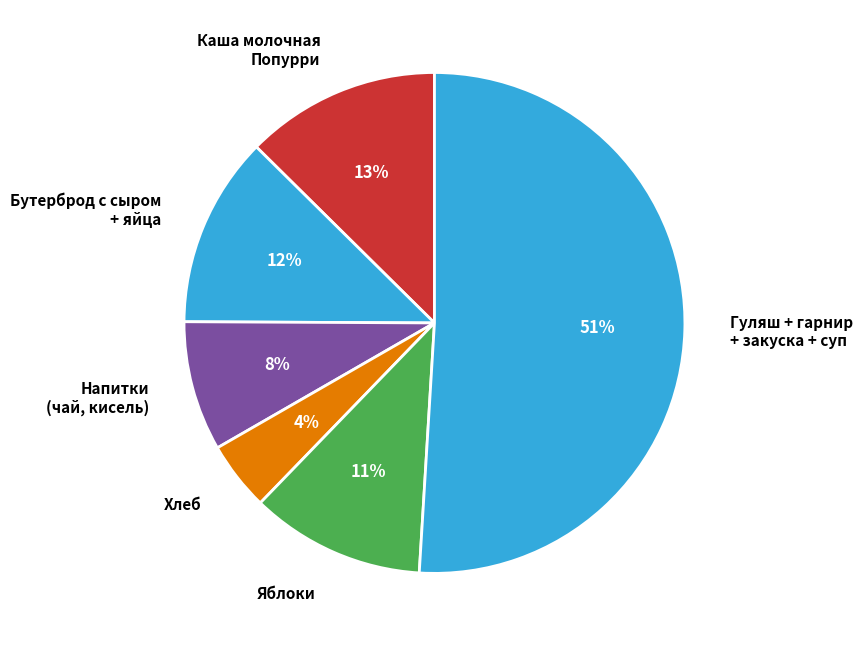

To the nearest percent, what is the average slice percentage?

17%